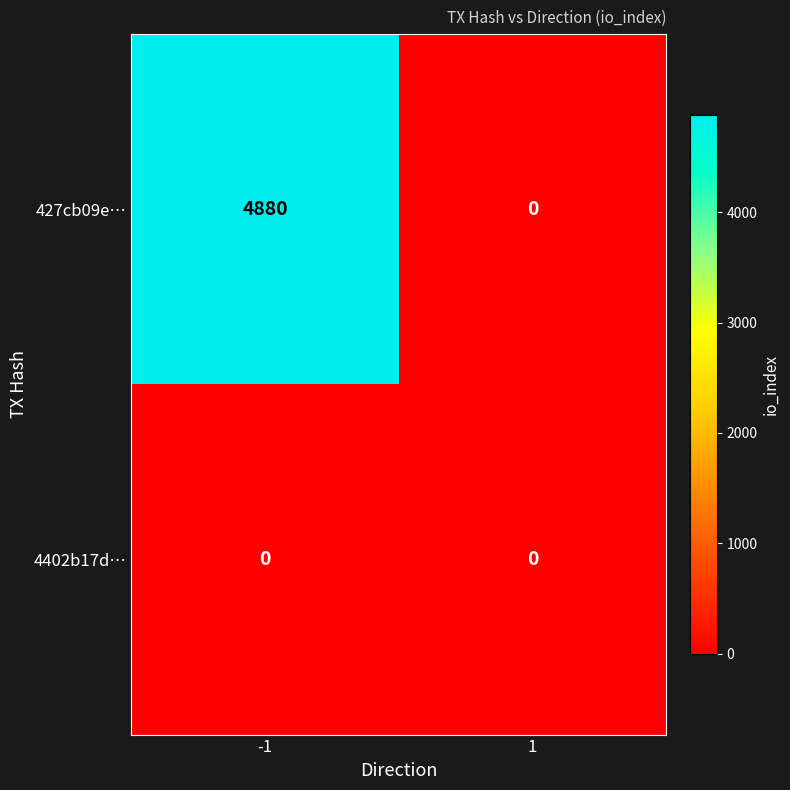

What is the maximum value shown in the chart?

4880